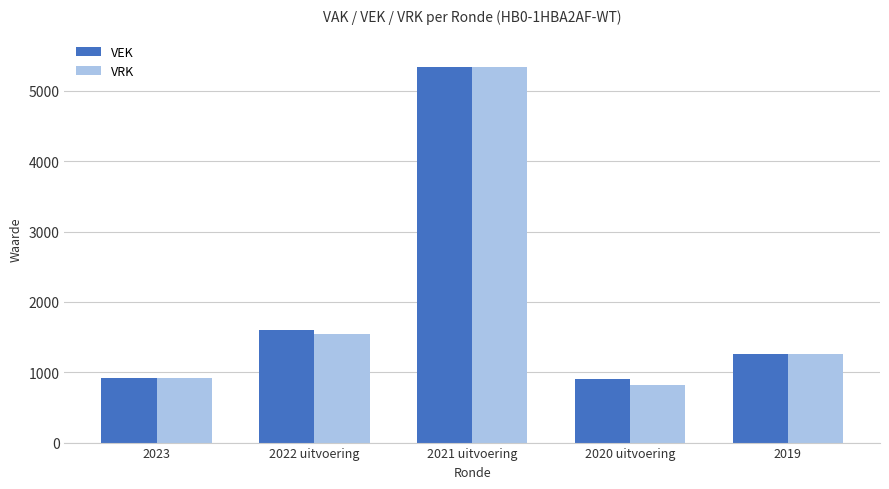

What is the label of the 4th bar from the right?

2022 uitvoering